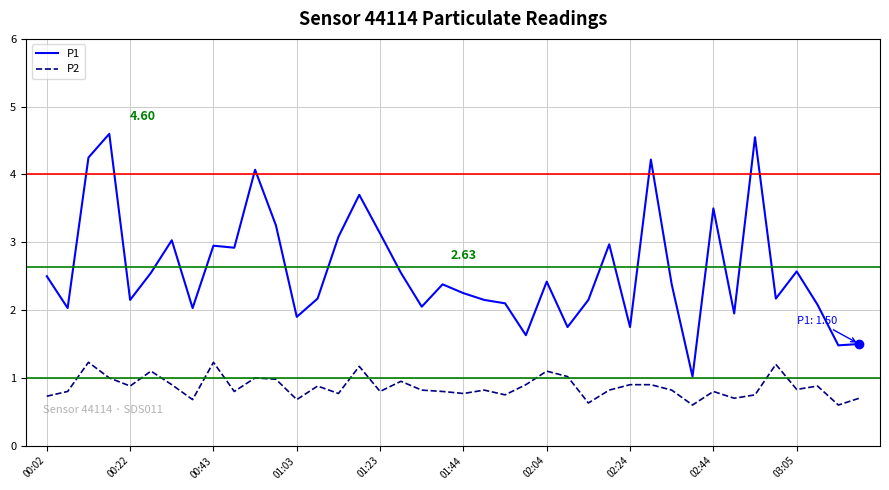

Which series has the largest range (max minus min)?

P1